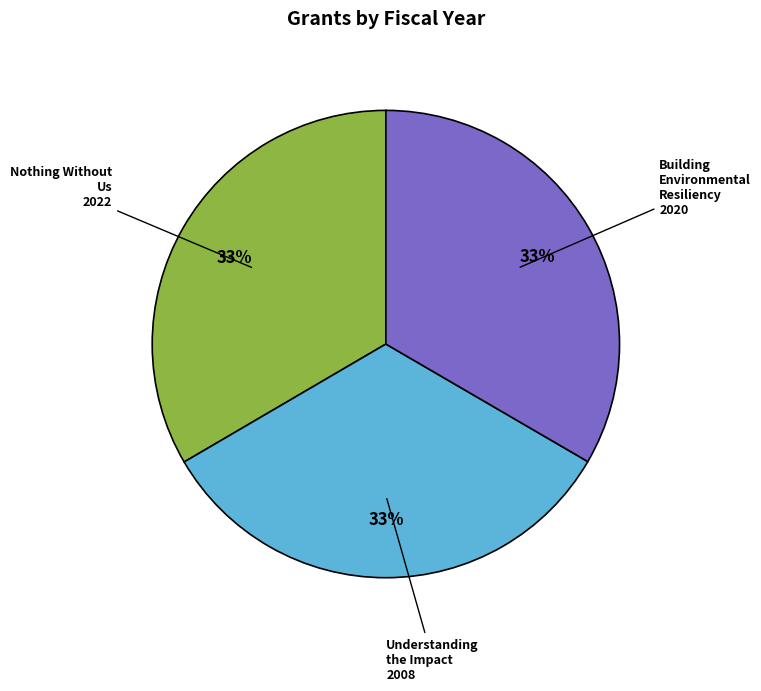

To the nearest percent, what is the average slice percentage?

33%